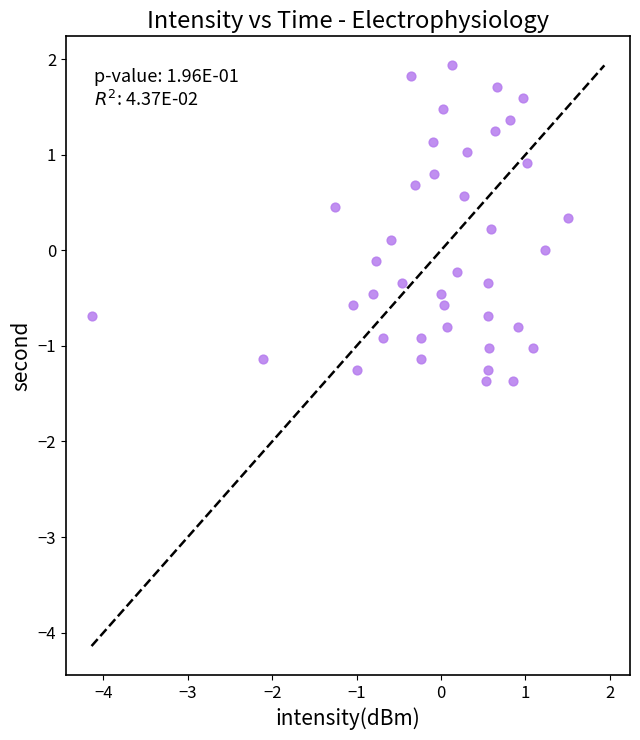

What is the range of Y values (max minus min)?

3.3